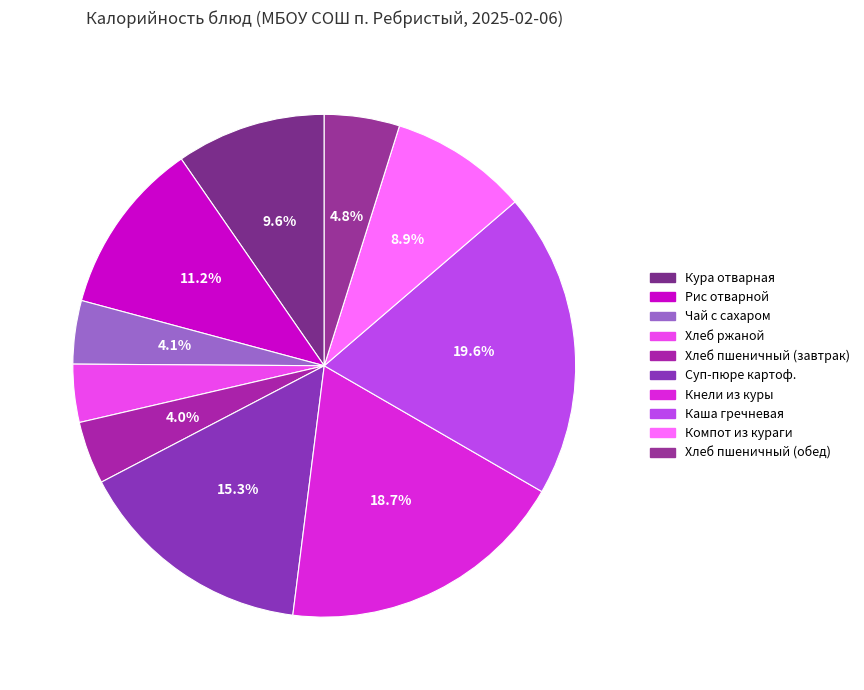

Count the number of slices in the pie.

10